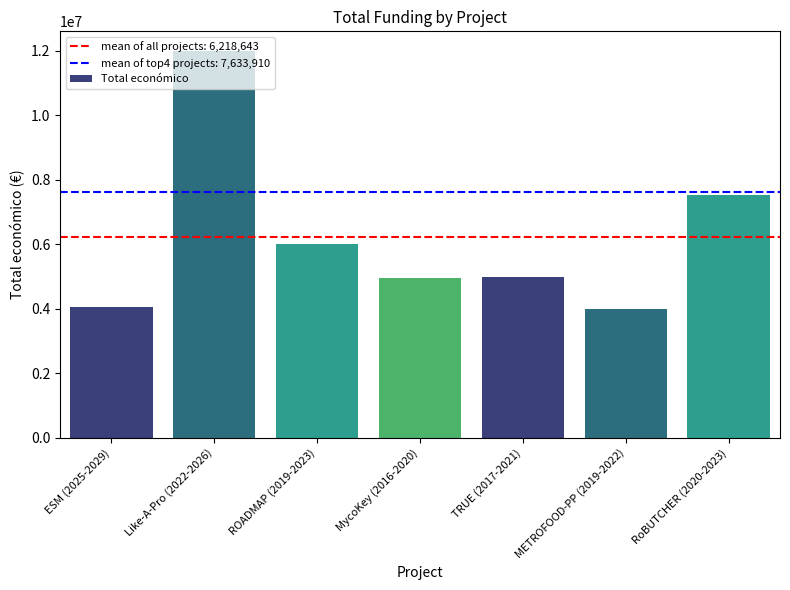

What is the minimum value shown in the chart?

3999890